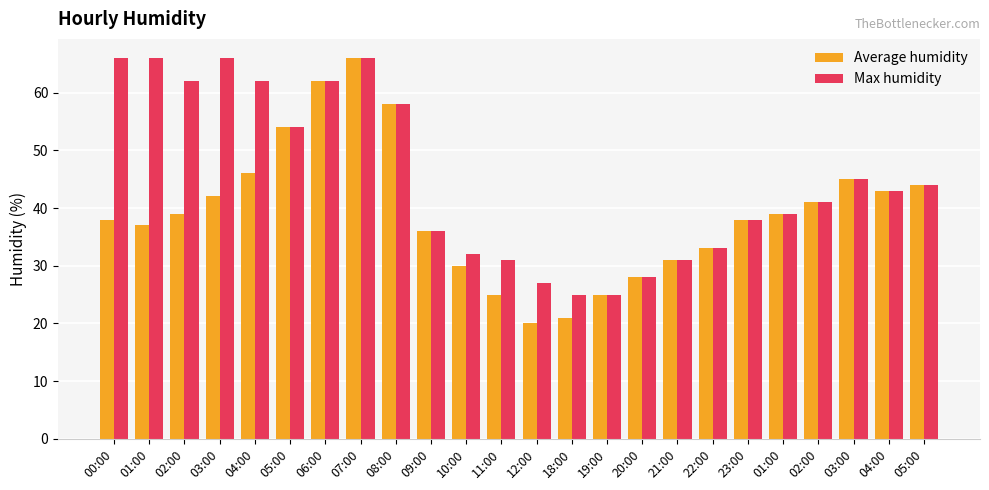

How many values in the Average humidity series are below 39?

12